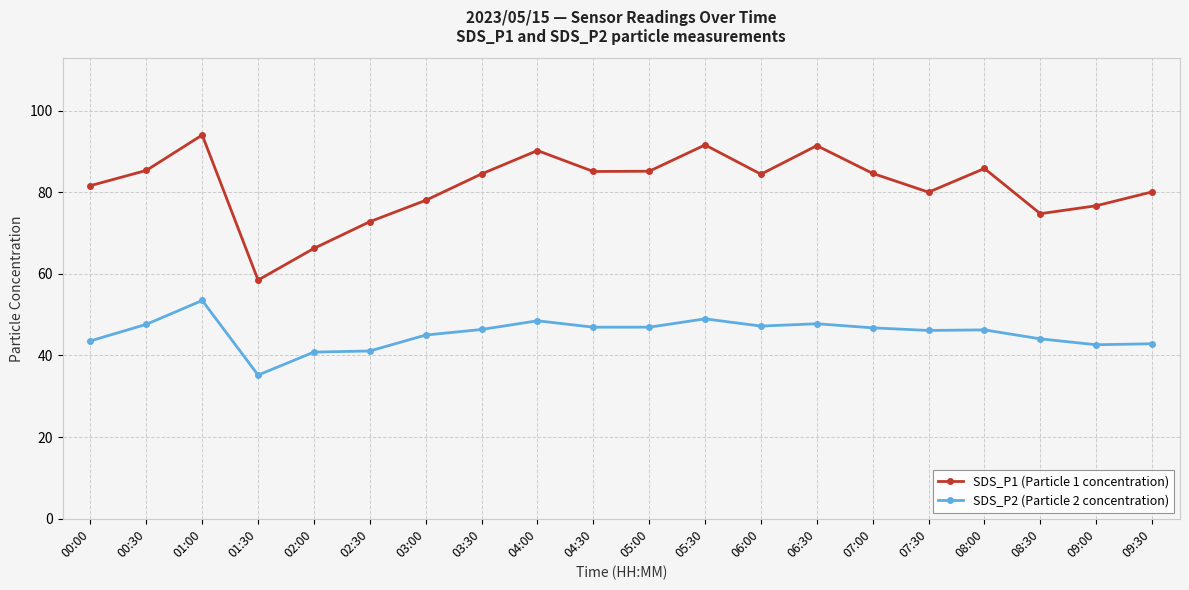

Count the number of categories in the chart.

20